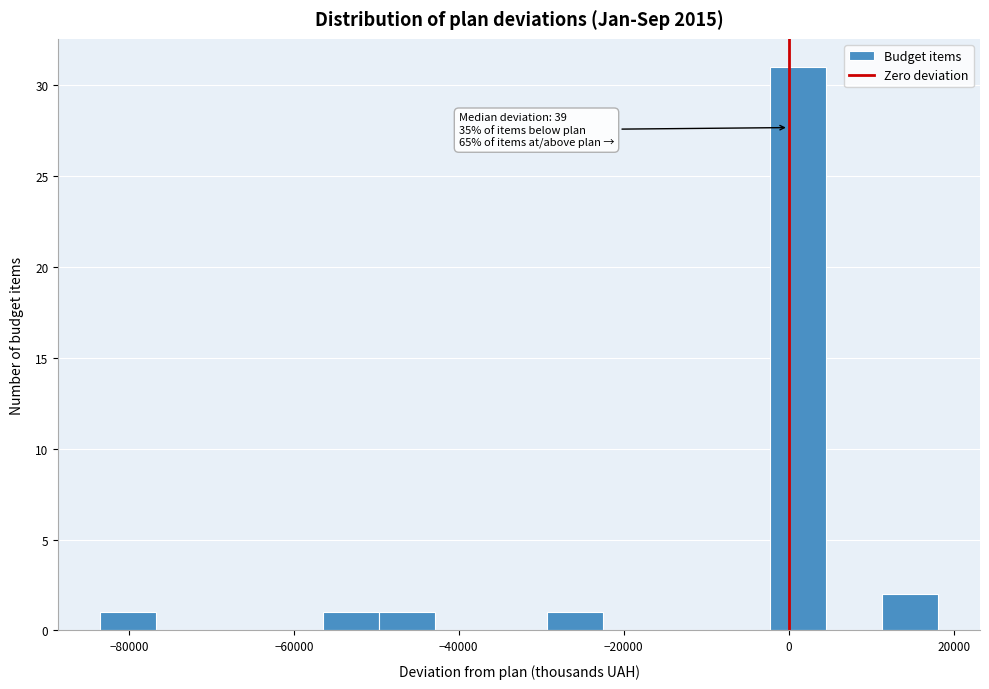

Read against the x-axis, roughly where is the centre of the tallest bar?

2000